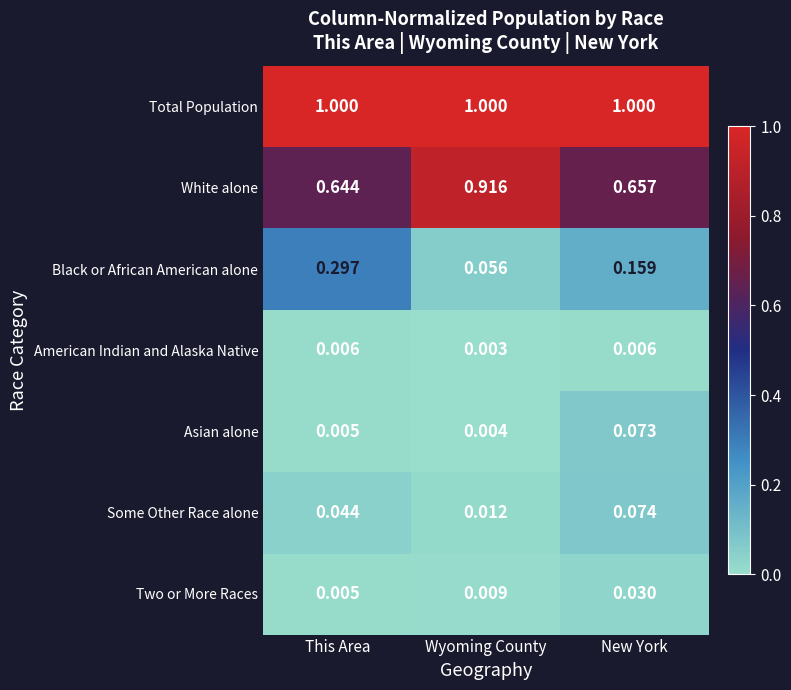

What is the difference between the highest and lowest values at This Area?

1.0